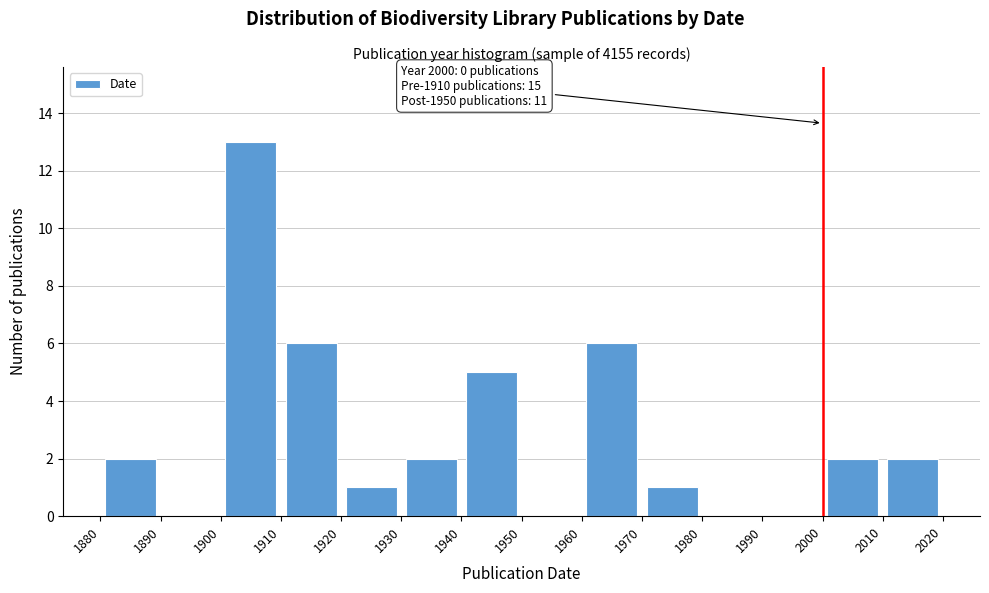

Over which range of the x-axis is the bar tallest?

1900 to 1910